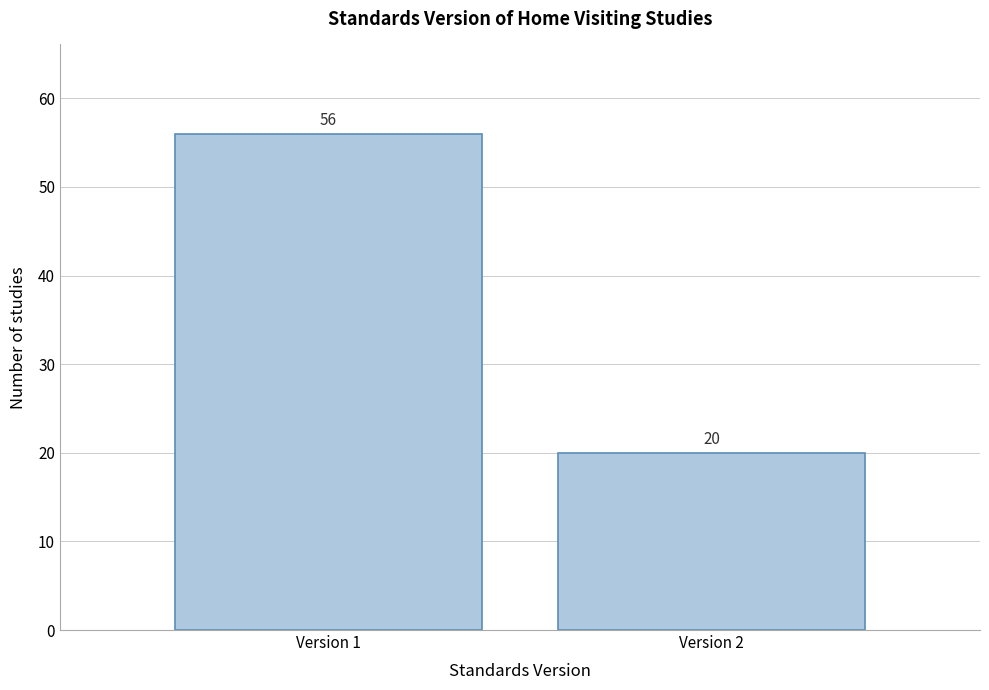

Reading left to right, list all the values displayed in this chart.

56	20